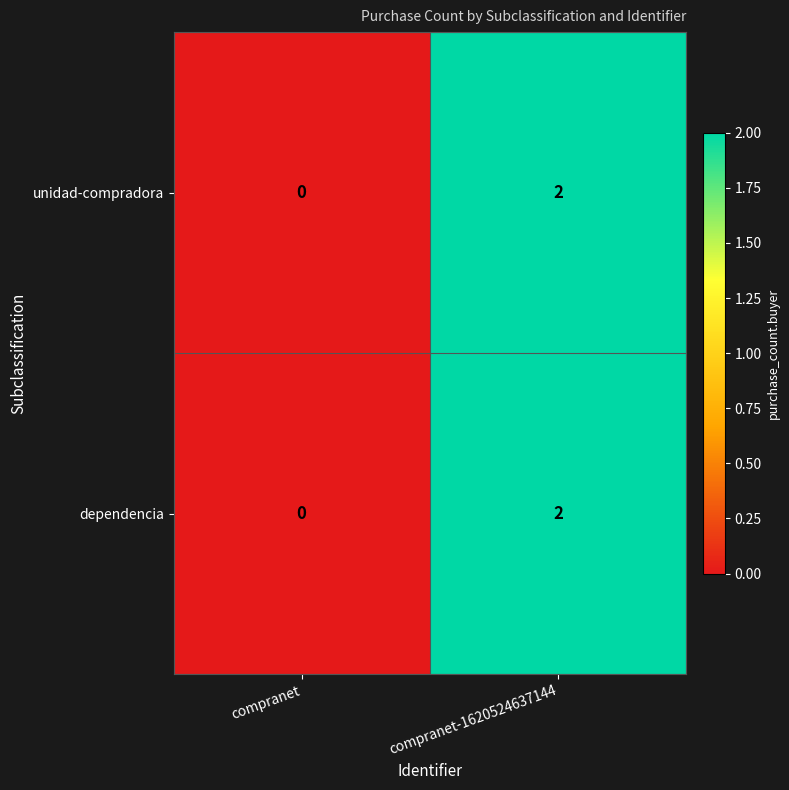

Where is unidad-compradora nearest to the value 1?

compranet